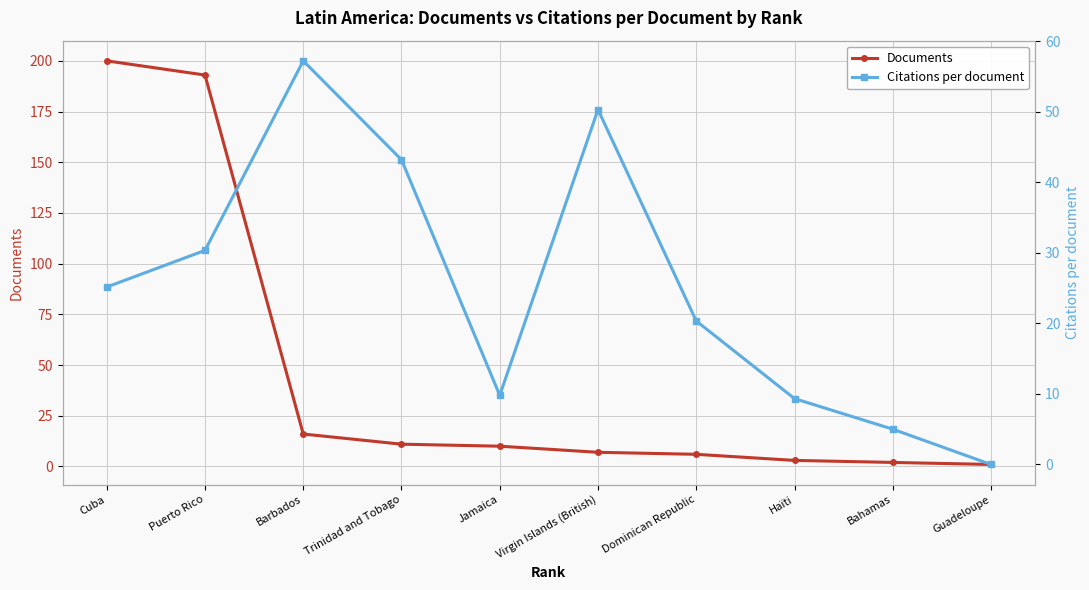

Rank the series by their average value, from highest to lowest.

Documents, Citations per document